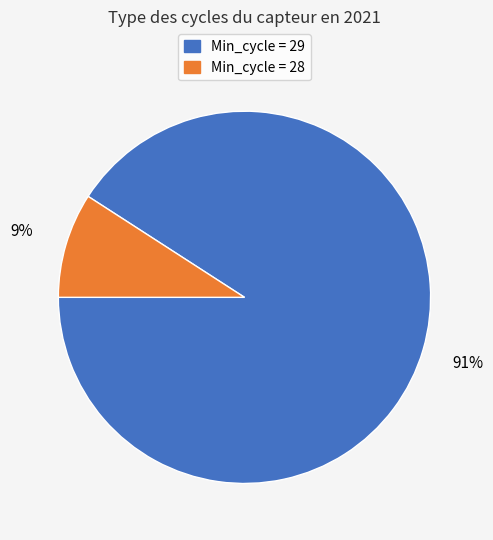

To the nearest percent, what is the difference between the largest and smallest slice percentages?

82%